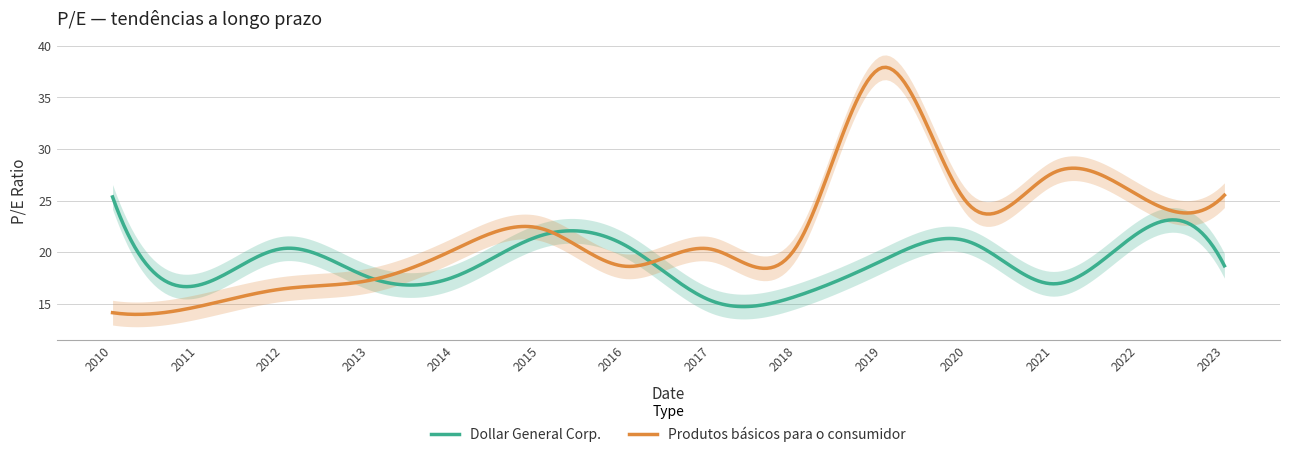

The value of Produtos básicos para o consumidor at 2014-03-20 is 31.1. True or false?

False